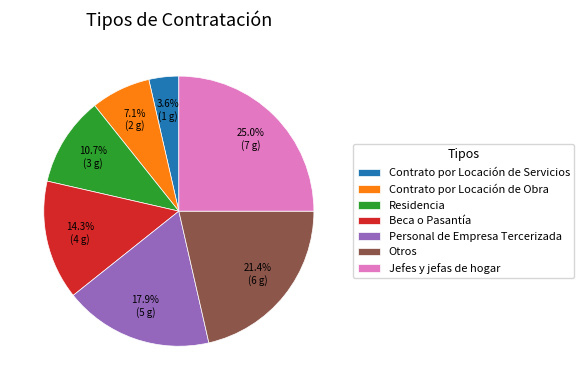

Is the sum of Contrato por Locación de Obra and Otros greater than half?

No